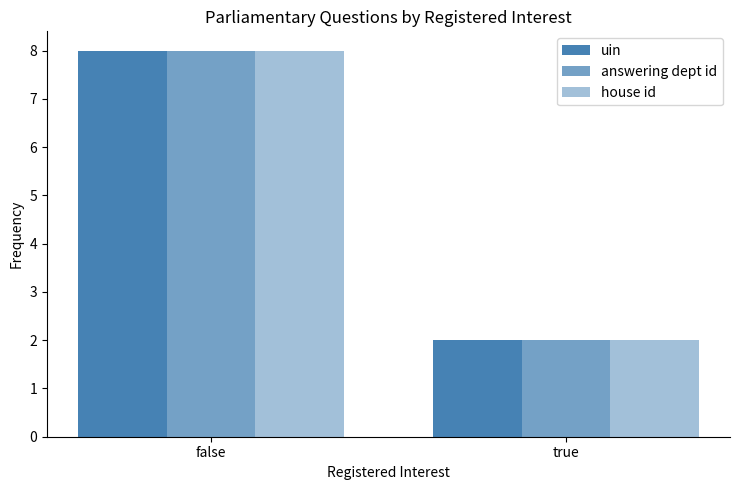

List the series in order of their peak value, highest first.

uin, answering dept id, house id